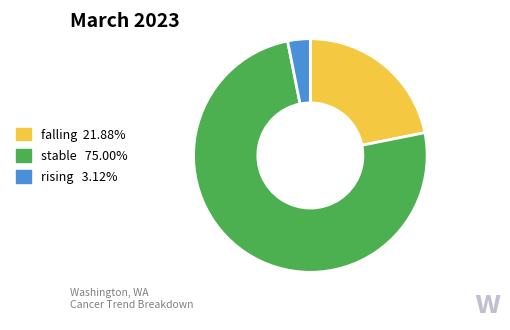

Is the sum of falling and rising greater than half?

No